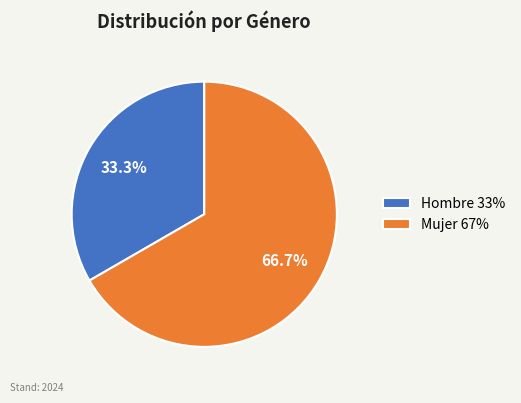

How many segments does this pie chart have?

2